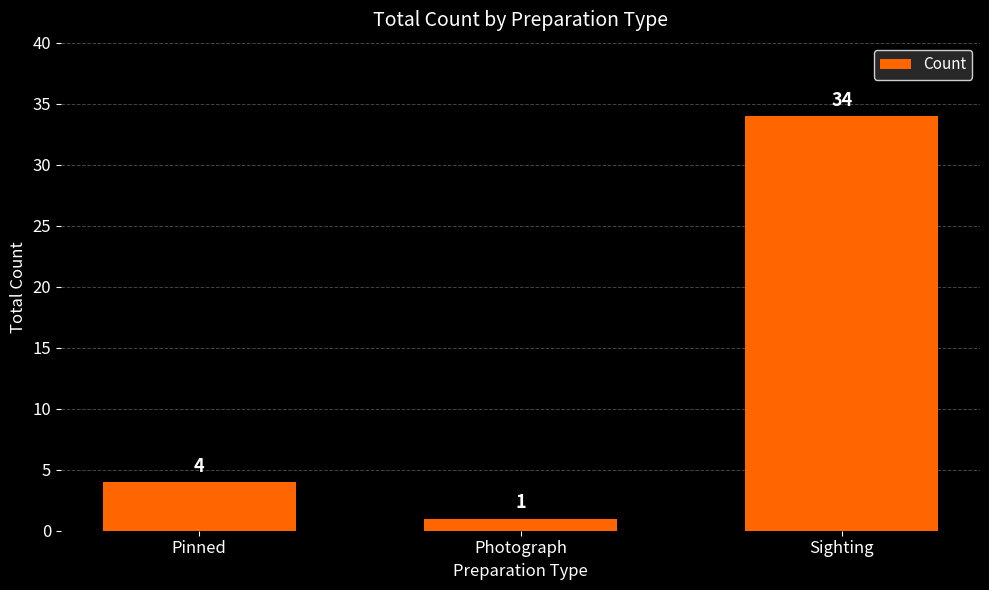

Which category has the lowest value across all series?

Photograph